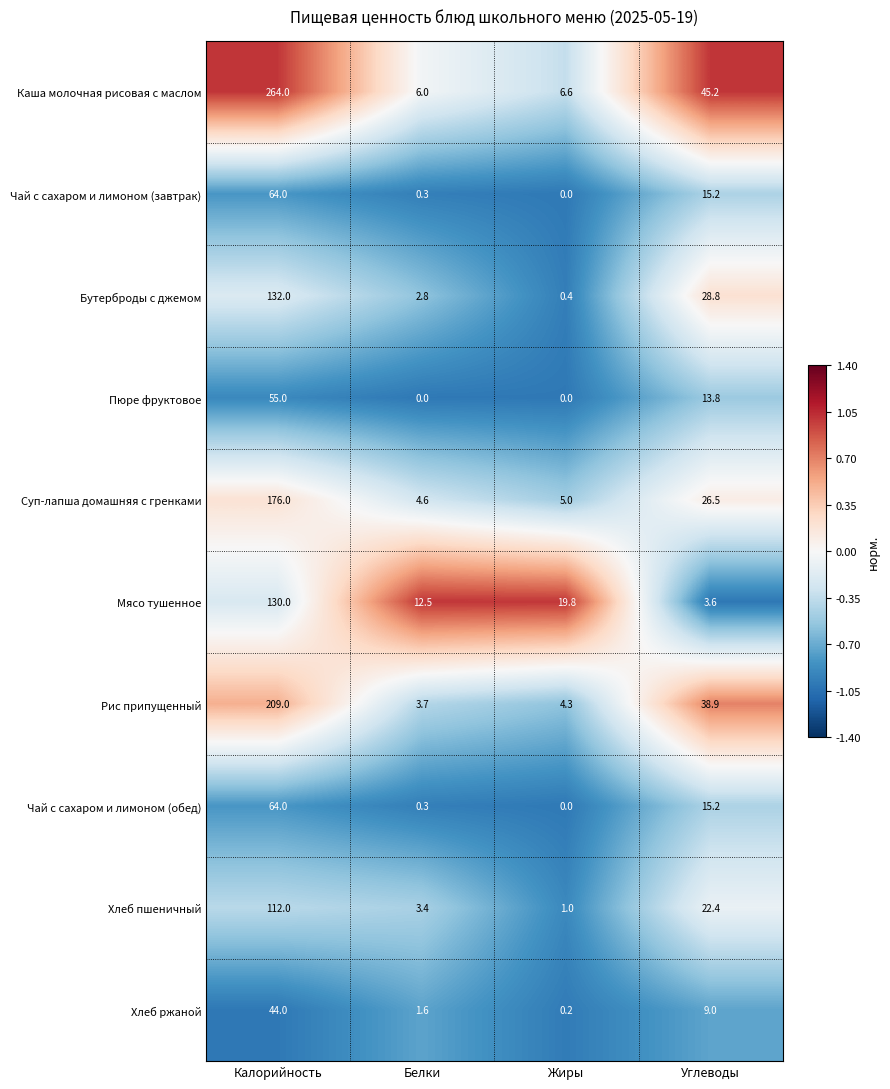

What is the approximate value of Чай с сахаром и лимоном (обед) at Калорийность?

64.0